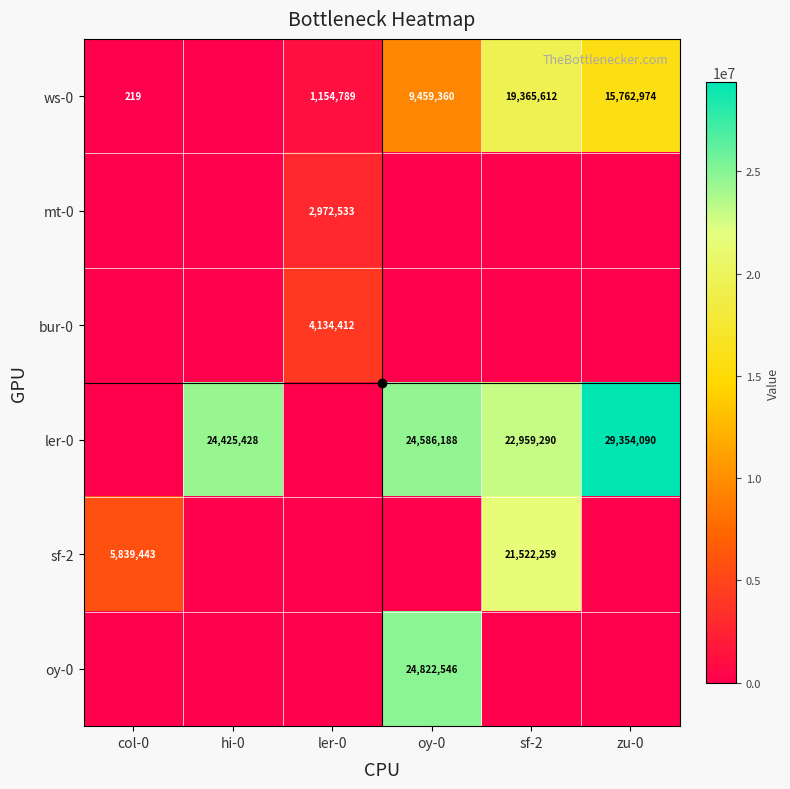

Is the value of ler-0 at sf-2 greater than the value of oy-0 at oy-0?

No